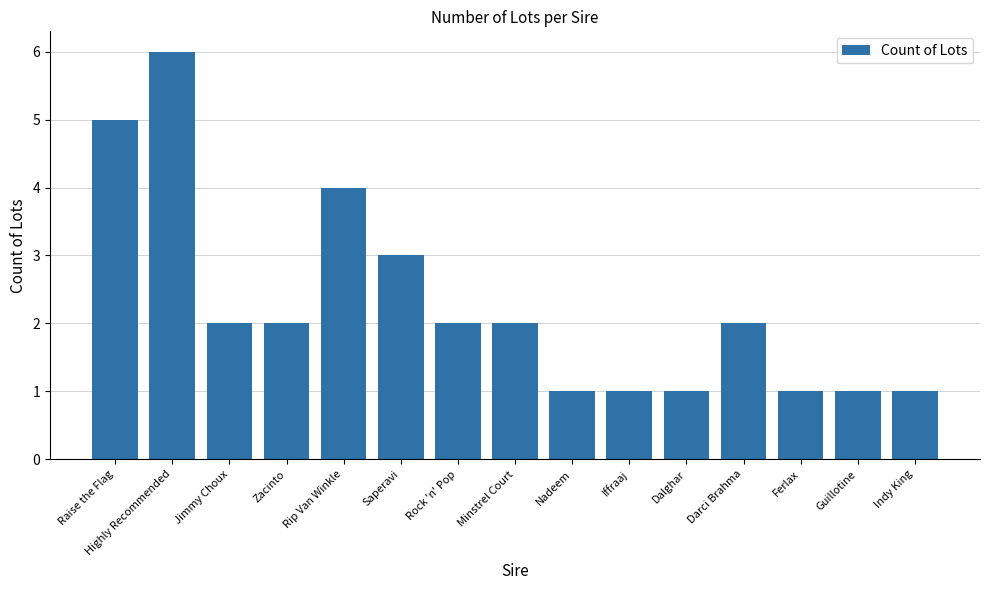

Reading right to left, extract all data points from this chart.

1	1	1	2	1	1	1	2	2	3	4	2	2	6	5